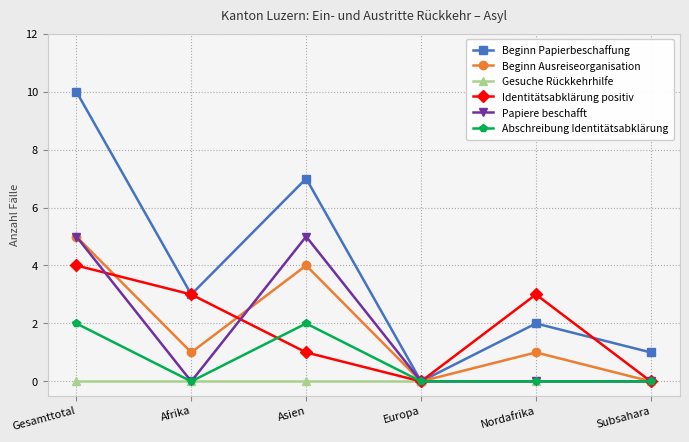

At which category does Beginn Papierbeschaffung reach its first local peak?

Asien